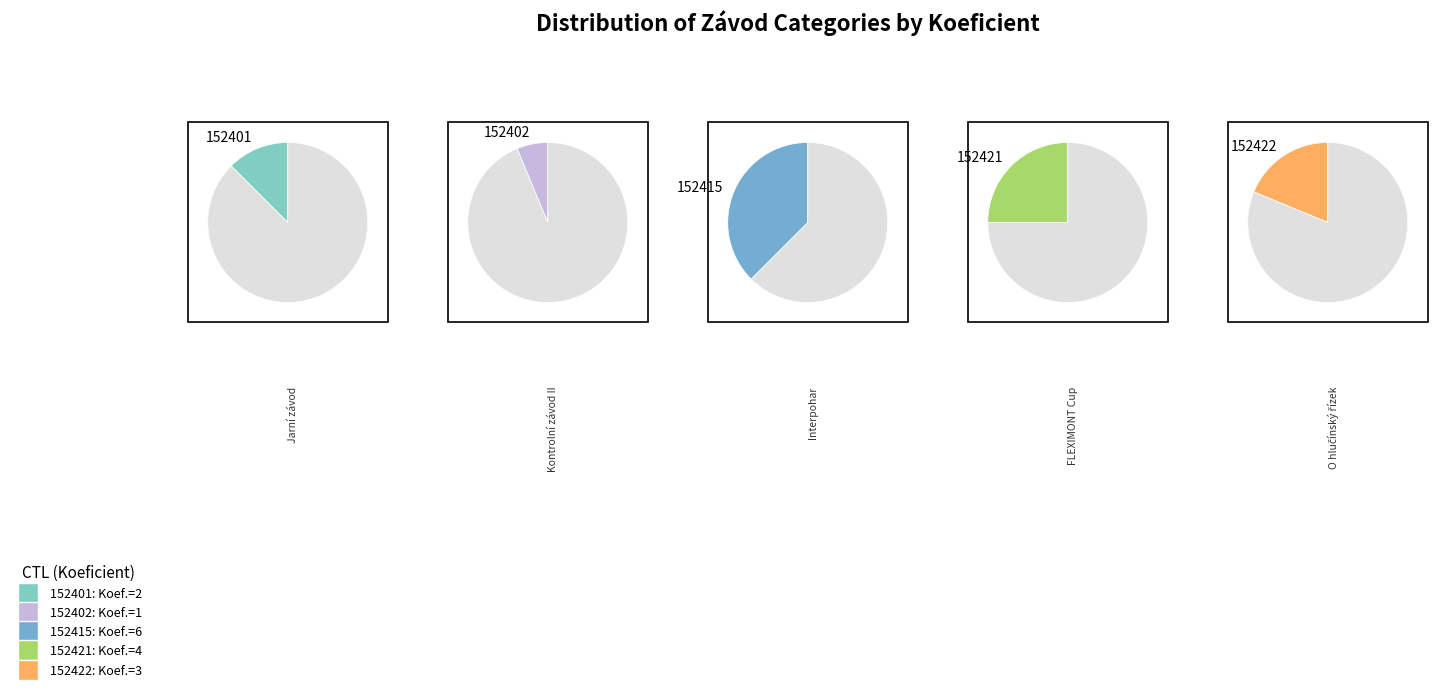

Is there any slice that represents more than half of the pie?

No